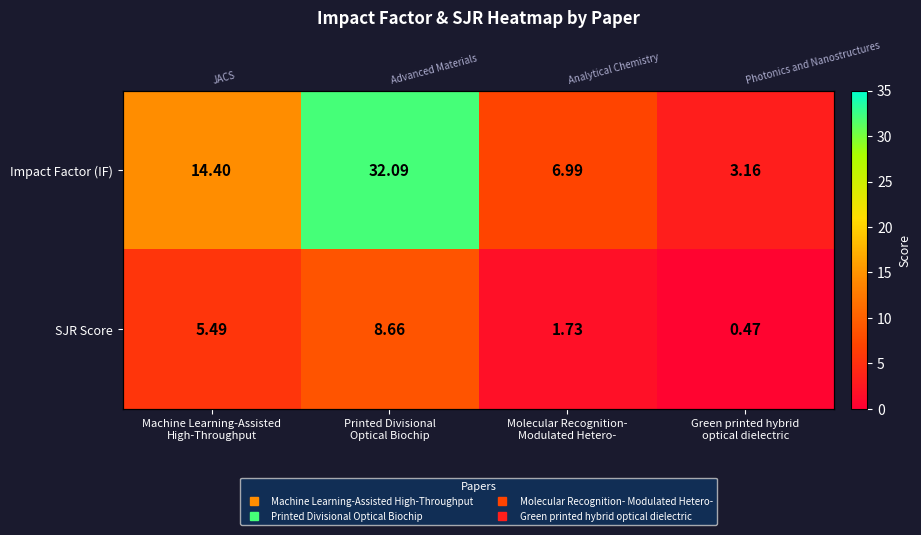

True or false: SJR Score has a value of 1.7 at Molecular Recognition- Modulated Hetero-.

True